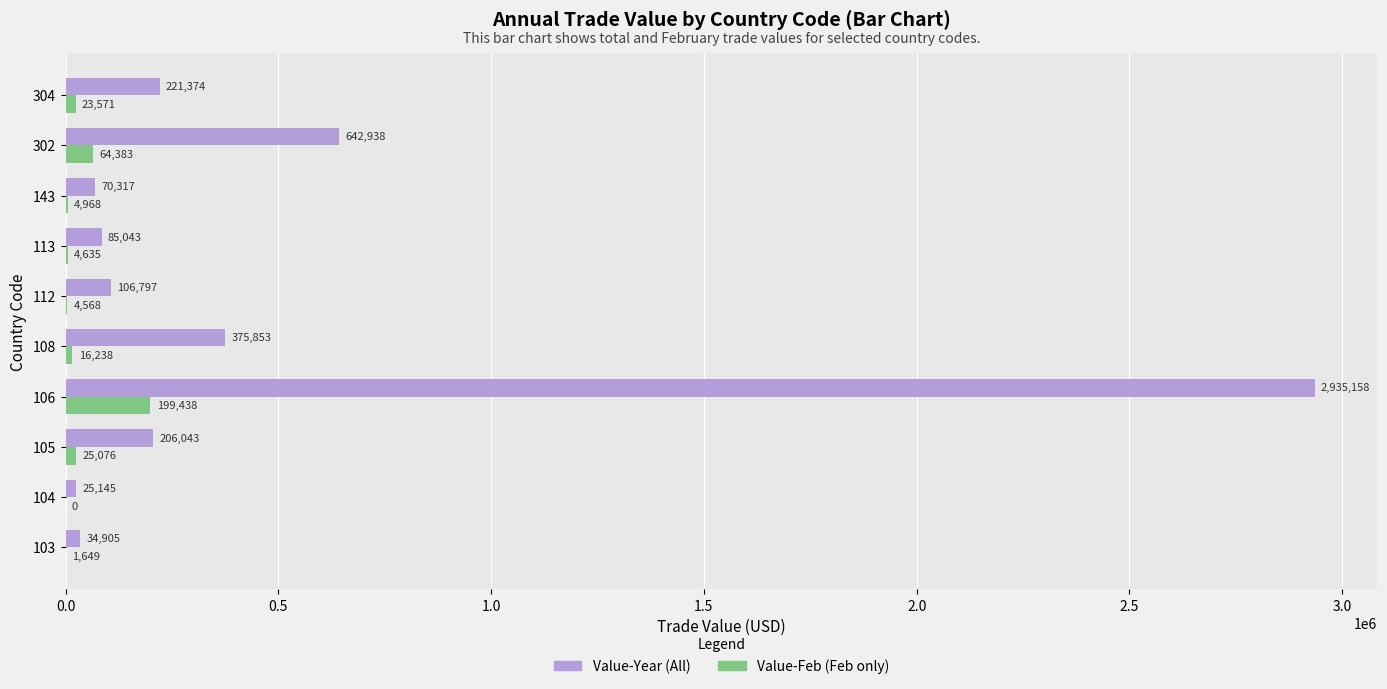

The Value-Year (All) series shows 642938 at 302. True or false?

True